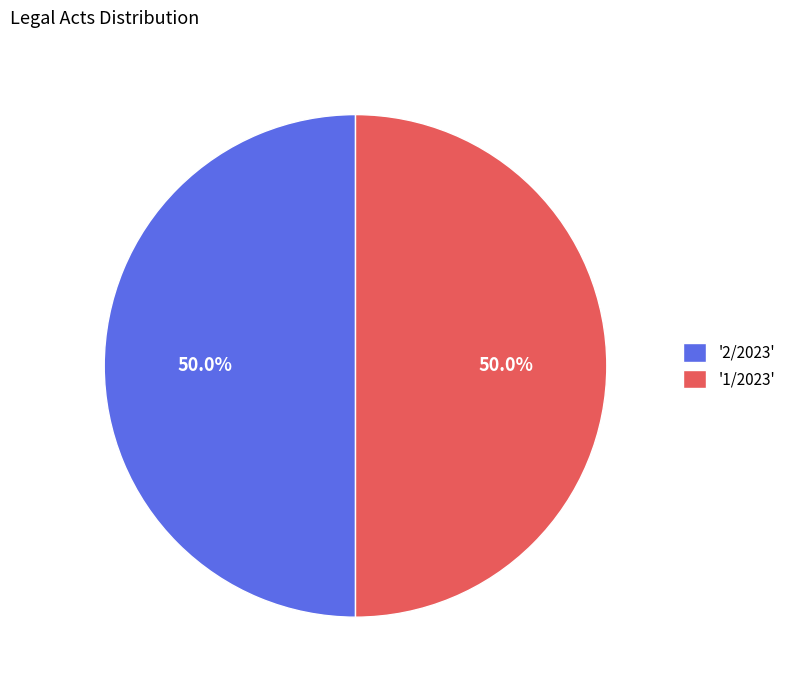

To the nearest percent, what is the average slice percentage?

50%